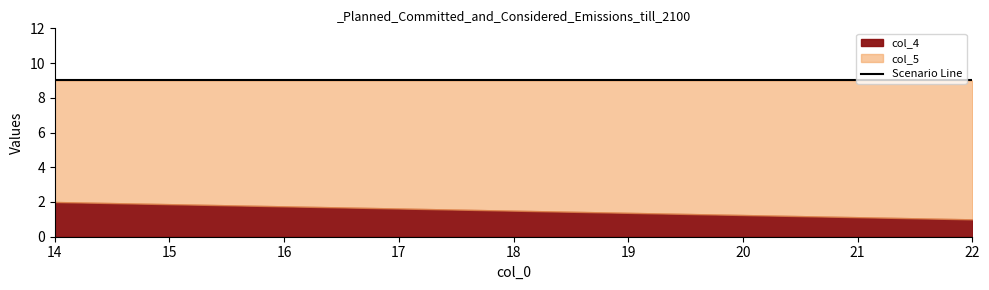

How many series are shown in this chart?

2